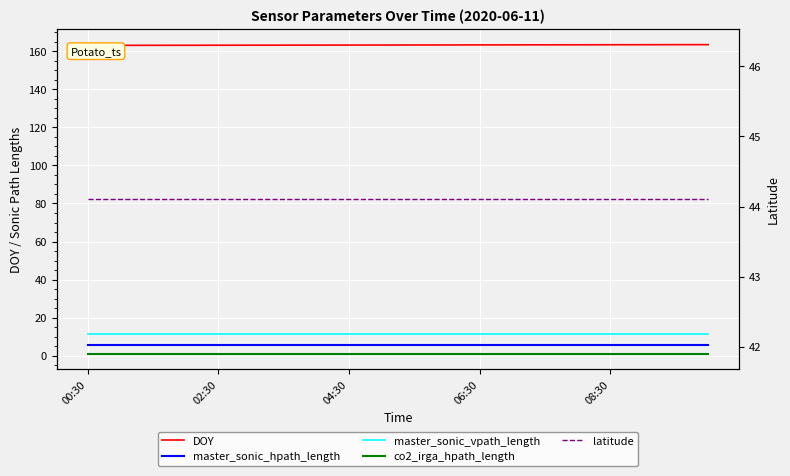

The master_sonic_vpath_length series shows 4.9 at 04:30. True or false?

False